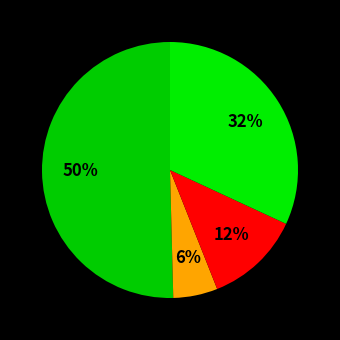

How many slices are in this pie chart?

4